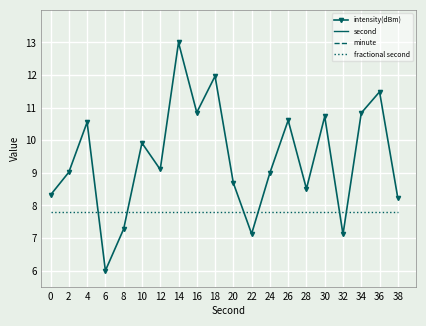

How many data points does each series have?

20